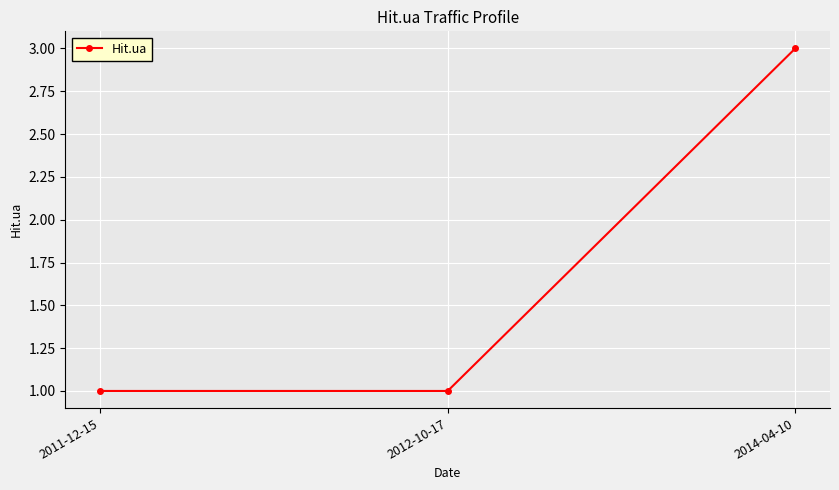

Reading left to right, what are all the values shown in this chart?

1	1	3